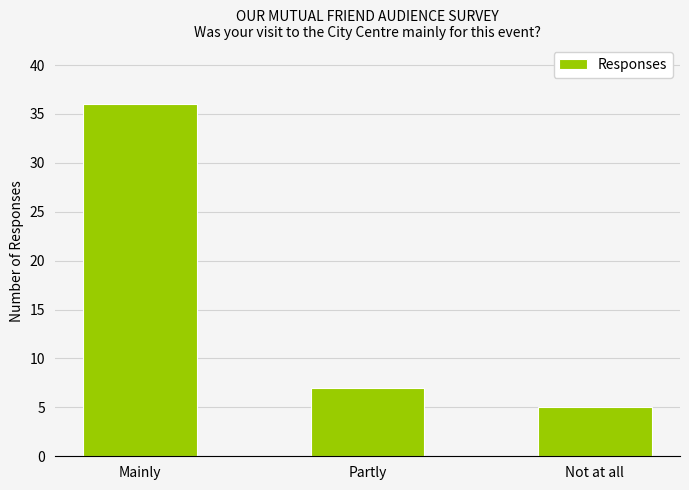

Reading left to right, what are all the values shown in this chart?

36	7	5